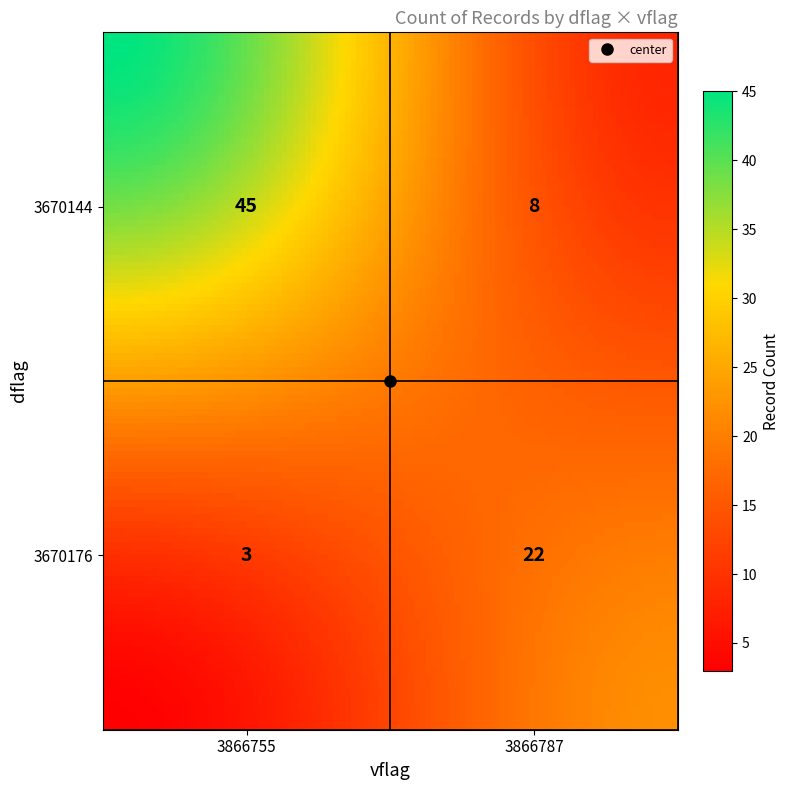

At which category does the chart reach its minimum across all series?

3670176_3866755